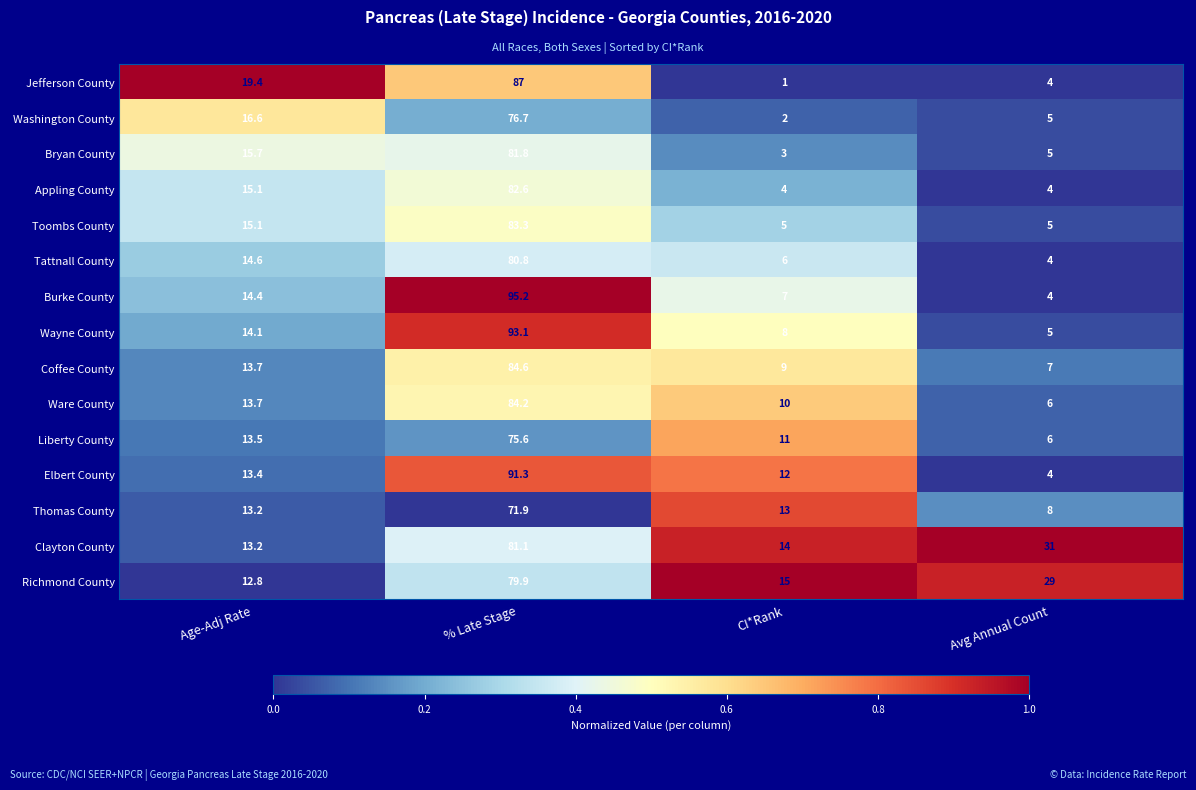

At which category is the sum across all series the highest?

% Late Stage